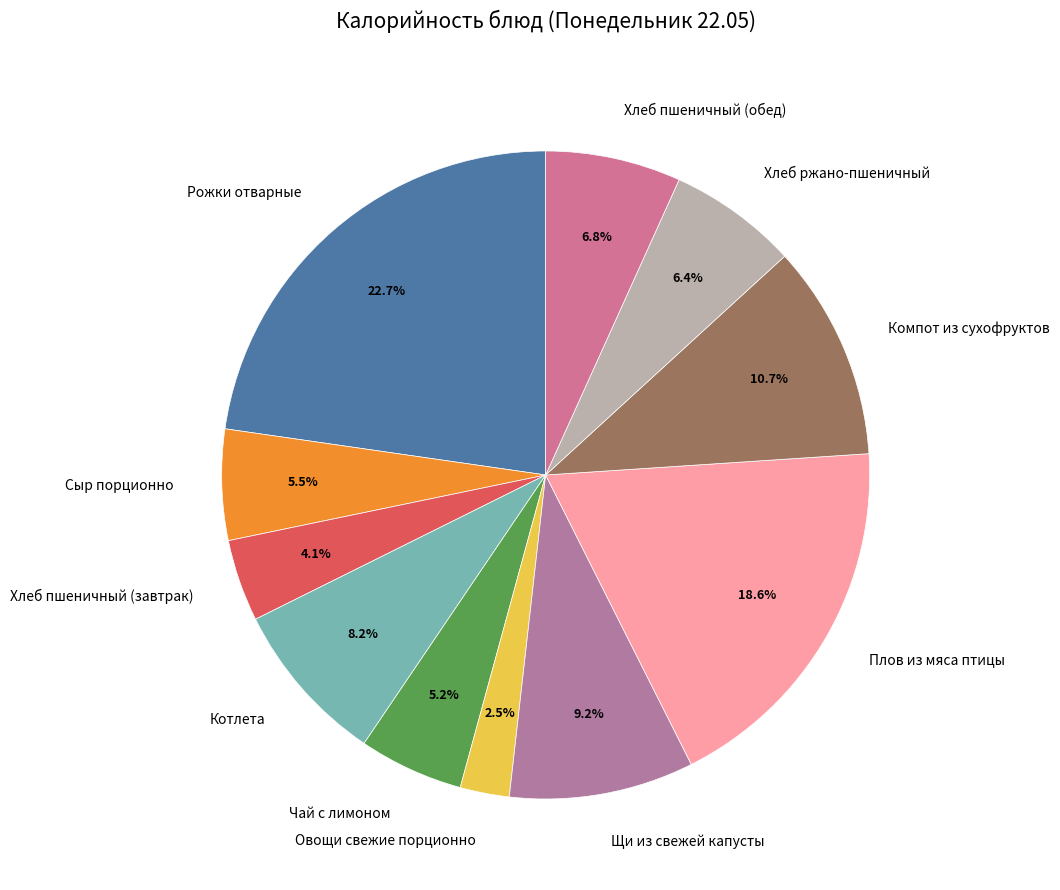

True or false: Овощи свежие порционно accounts for 10% of the total.

False